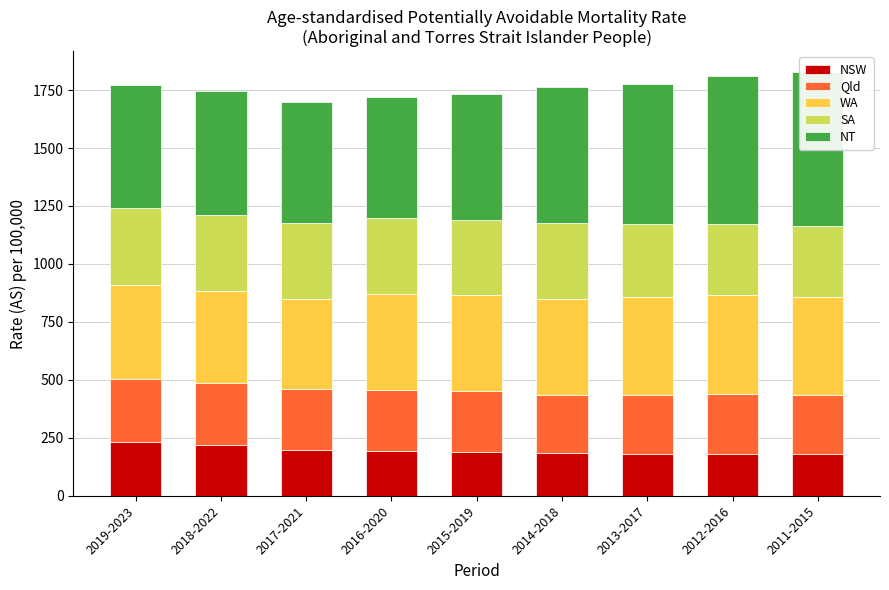

Count the number of categories in the chart.

9